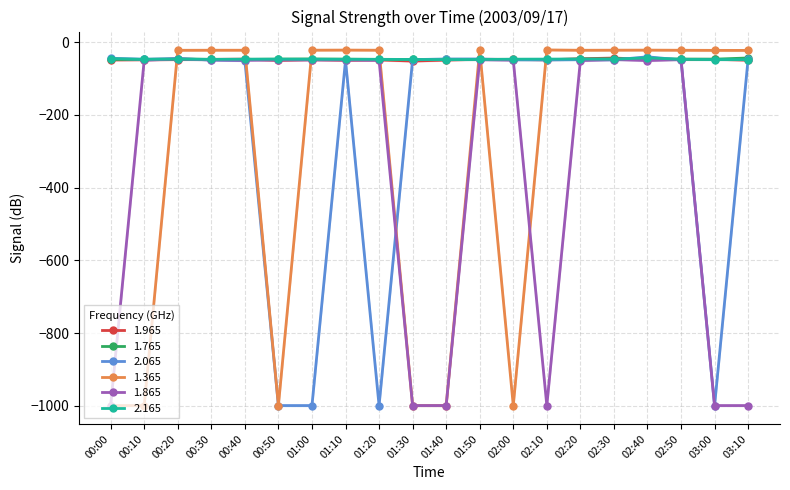

Reading right to left, list all the values displayed in this chart.

1.965: 03:10=-49.4	03:00=-47.1	02:50=-47.2	02:40=-47.3	02:30=-43.6	02:20=-45.6	02:10=-48.5	02:00=-47.3	01:50=-47.1	01:40=-49.1	01:30=-51.9	01:20=-48.6	01:10=-49.6	01:00=-48.0	00:50=-49.9	00:40=-46.6	00:30=-47.3	00:20=-47.9	00:10=-48.3	00:00=-48.8
1.765: 03:10=-43.4	03:00=-46.7	02:50=-46.4	02:40=-46.0	02:30=-45.8	02:20=-46.7	02:10=-47.6	02:00=-47.7	01:50=-47.2	01:40=-47.0	01:30=-47.6	01:20=-47.3	01:10=-46.6	01:00=-46.1	00:50=-46.5	00:40=-47.2	00:30=-47.2	00:20=-45.9	00:10=-47.3	00:00=-47.3
2.065: 03:10=-45.6	03:00=-999.0	02:50=-48.8	02:40=-40.2	02:30=-48.6	02:20=-48.1	02:10=-48.6	02:00=-48.3	01:50=-46.2	01:40=-46.4	01:30=-47.8	01:20=-999.0	01:10=-50.1	01:00=-999.0	00:50=-999.0	00:40=-50.4	00:30=-48.9	00:20=-45.3	00:10=-46.9	00:00=-44.3
1.365: 03:10=-22.6	03:00=-22.5	02:50=-22.2	02:40=-21.8	02:30=-22.0	02:20=-22.2	02:10=-21.3	02:00=-999.0	01:50=-21.8	01:40=-999.0	01:30=-999.0	01:20=-22.1	01:10=-21.7	01:00=-22.0	00:50=-999.0	00:40=-22.1	00:30=-22.1	00:20=-22.3	00:10=-999.0	00:00=-999.0
1.865: 03:10=-999.0	03:00=-999.0	02:50=-47.8	02:40=-50.5	02:30=-47.7	02:20=-50.6	02:10=-999.0	02:00=-49.3	01:50=-48.1	01:40=-999.0	01:30=-999.0	01:20=-49.9	01:10=-48.9	01:00=-48.8	00:50=-48.8	00:40=-49.8	00:30=-48.6	00:20=-46.0	00:10=-49.5	00:00=-999.0
2.165: 03:10=-47.8	03:00=-47.8	02:50=-47.2	02:40=-43.0	02:30=-46.9	02:20=-46.3	02:10=-46.5	02:00=-46.7	01:50=-47.5	01:40=-47.8	01:30=-47.5	01:20=-47.1	01:10=-47.1	01:00=-47.0	00:50=-46.7	00:40=-46.8	00:30=-47.3	00:20=-46.5	00:10=-47.2	00:00=-45.2